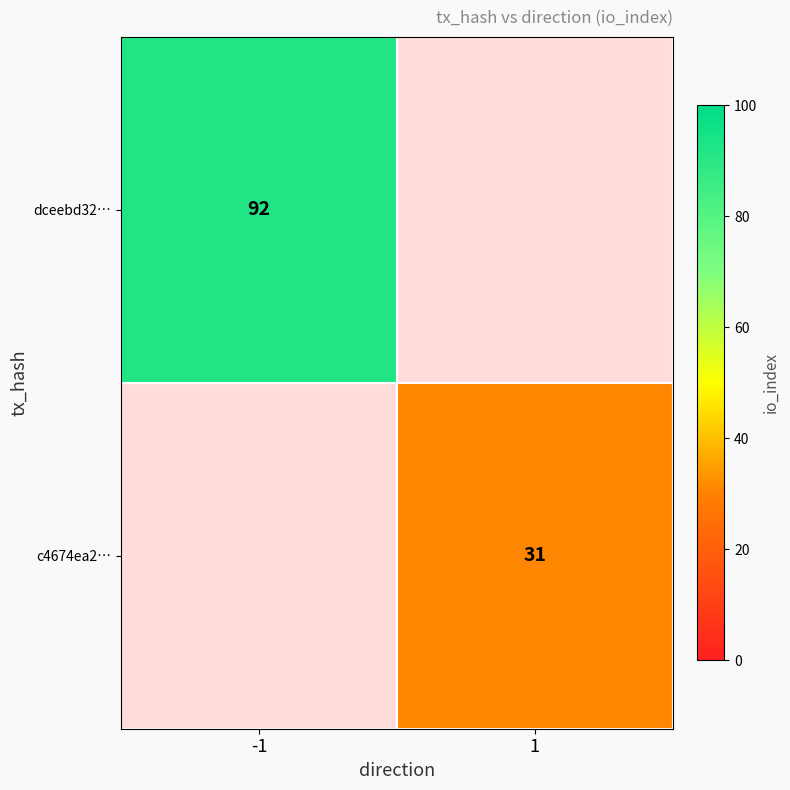

What is the greatest value displayed?

92